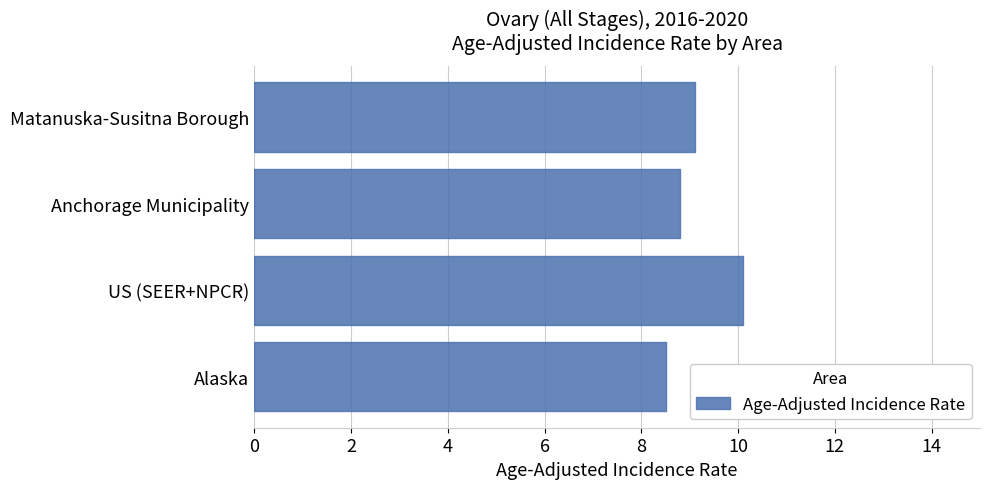

Which category has the highest value across all series?

US (SEER+NPCR)